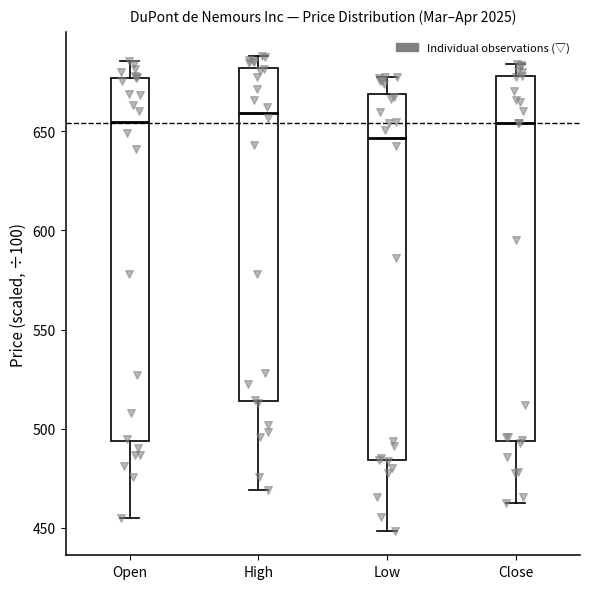

Reading left to right, transcribe this box plot: for each box, give where its median line is, the range the box spans, and where its two whiskers end, as read against the y-axis. The values are not printed on the chart, so give them approximately, as read against the axis.

Open: median 655, box 495 to 675, whiskers 455 to 685
High: median 660, box 515 to 680, whiskers 470 to 690
Low: median 645, box 485 to 670, whiskers 450 to 675
Close: median 655, box 495 to 680, whiskers 465 to 685